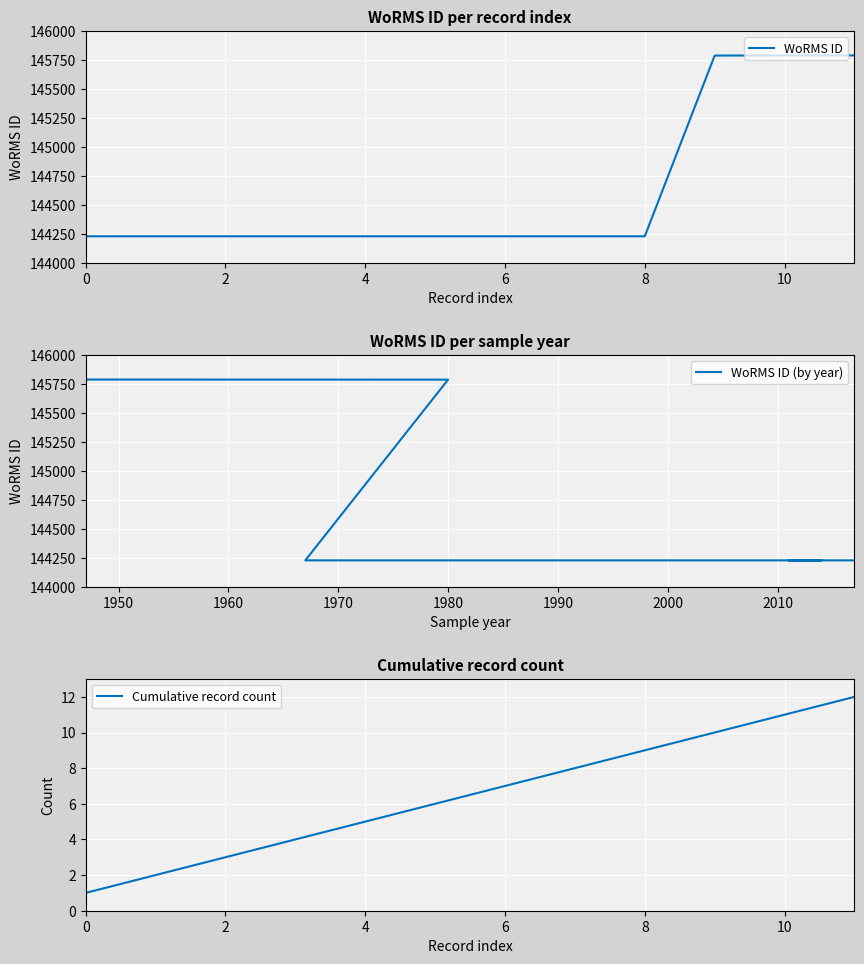

What is the highest value of the Cumulative record count series?

12